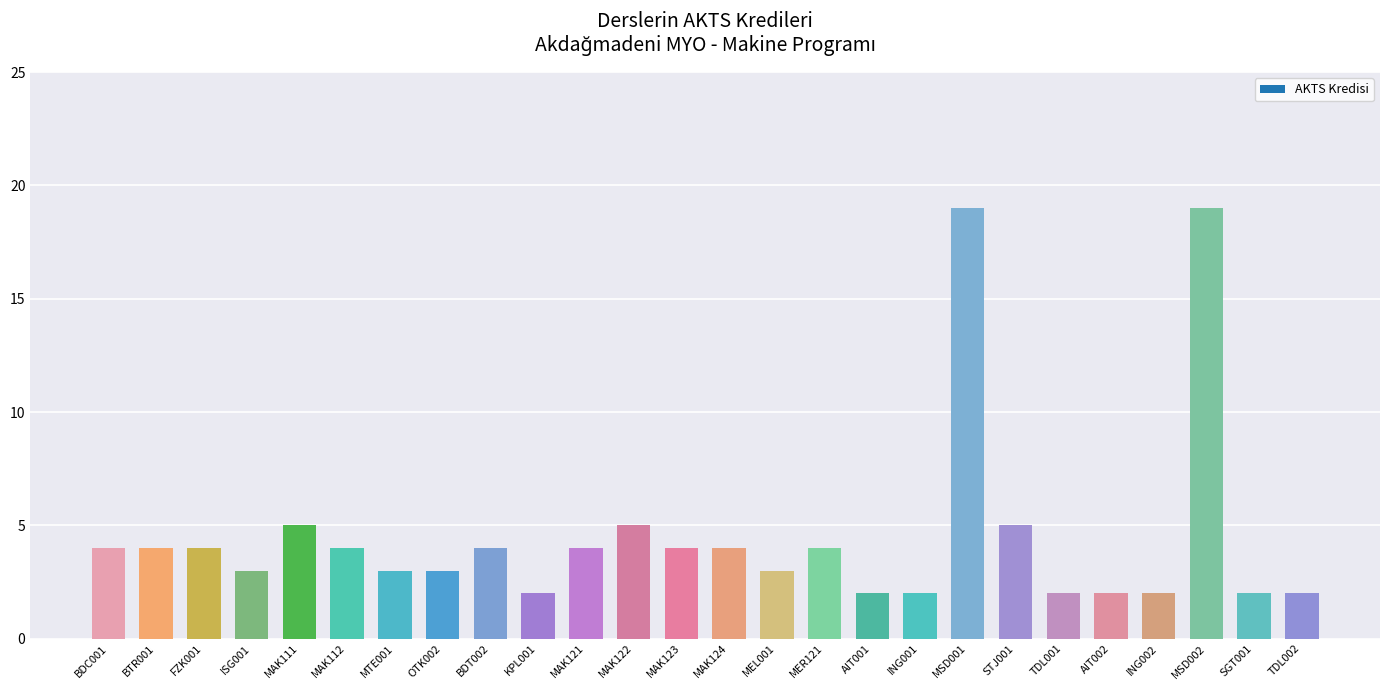

What is the difference between the maximum and minimum values?

17